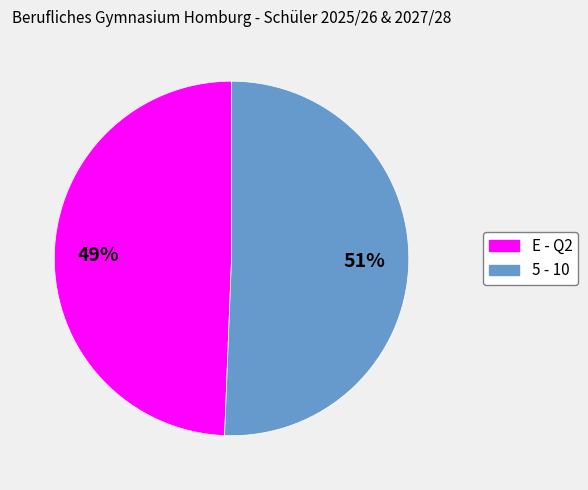

Which category accounts for the majority?

5 - 10